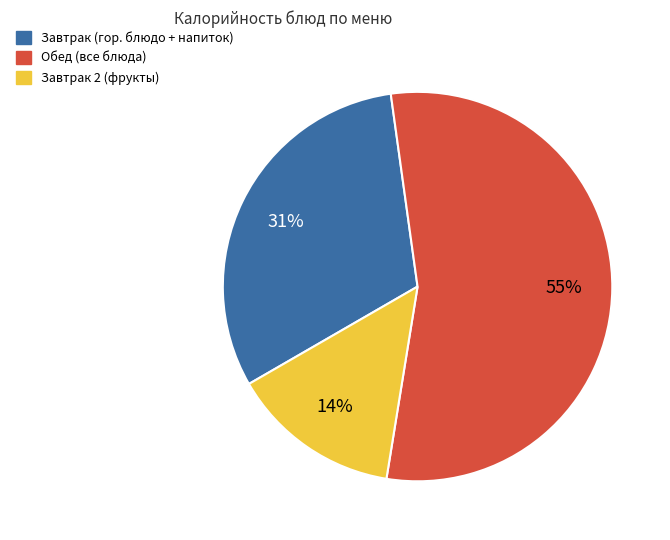

Combined, do Завтрак 2 (фрукты) and Завтрак (гор. блюдо + напиток) account for over 50%?

No